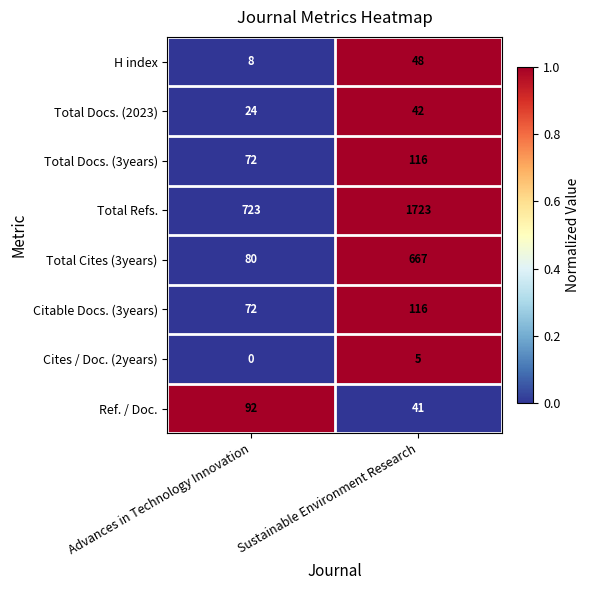

Rank the categories by Total Docs. (3years) value from highest to lowest.

Sustainable Environment Research, Advances in Technology Innovation